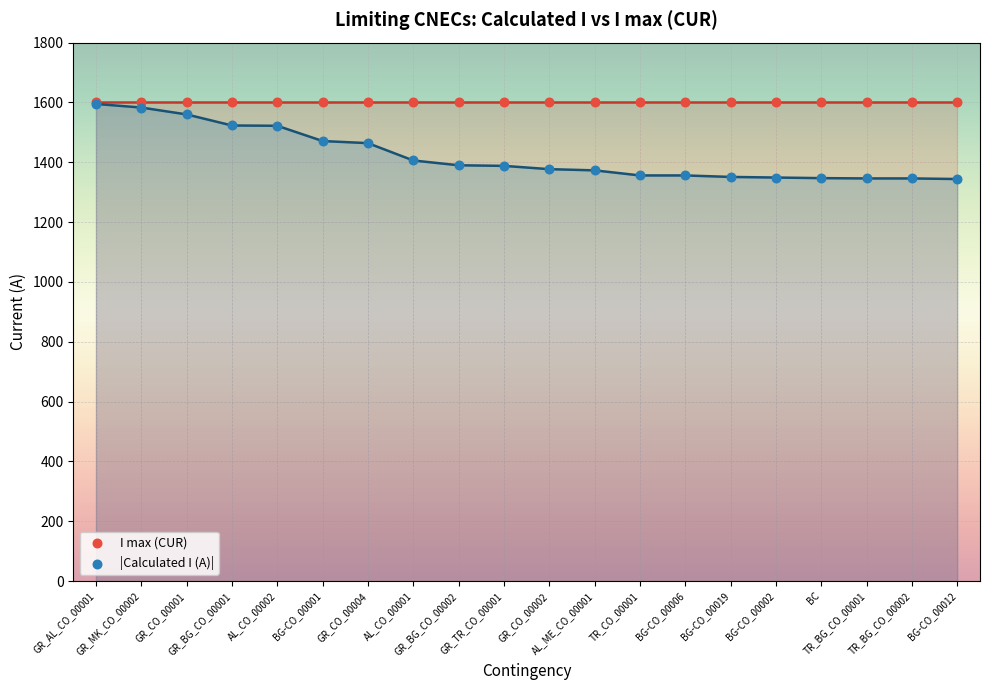

Between TR_BG_CO_00002 and TR_CO_00001, which is larger?

TR_CO_00001